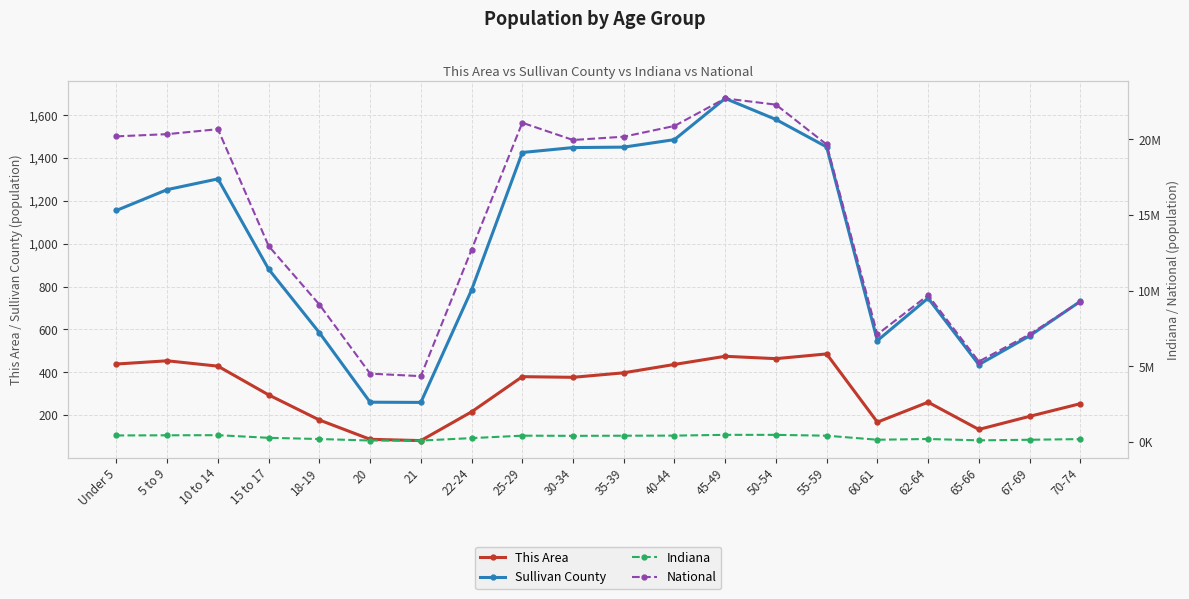

True or false: Sullivan County and This Area intersect in this chart.

False